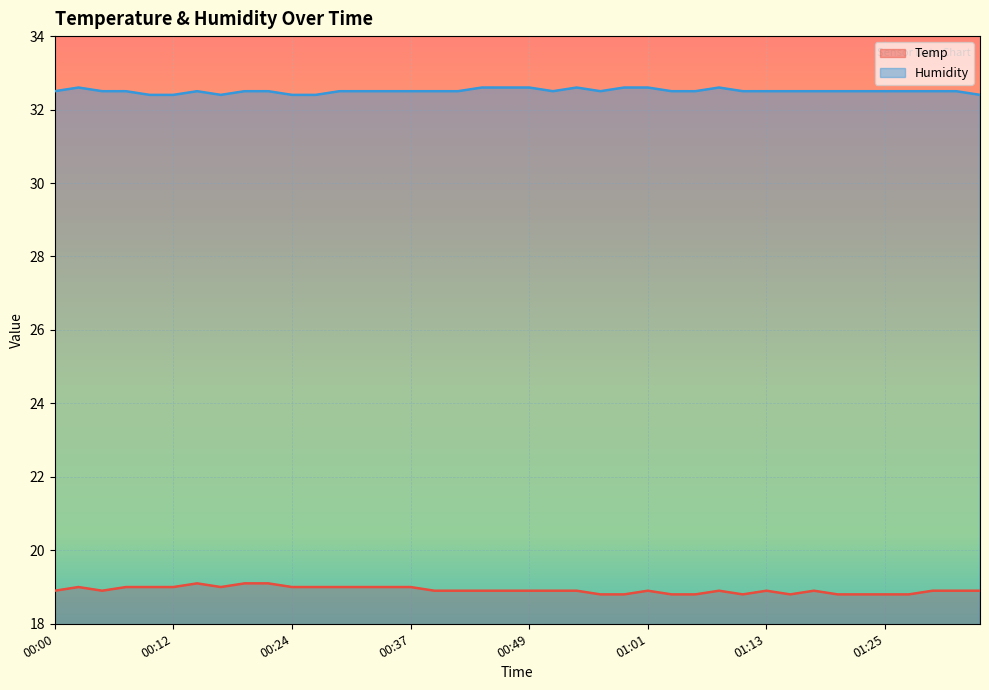

What is the value of the Humidity point at the 20th from the left?

32.6